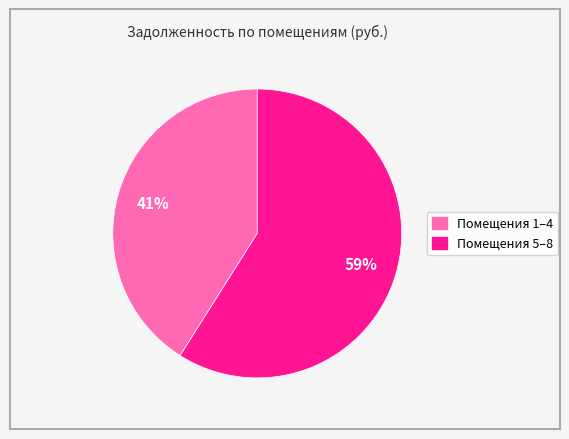

Count the number of slices in the pie.

2